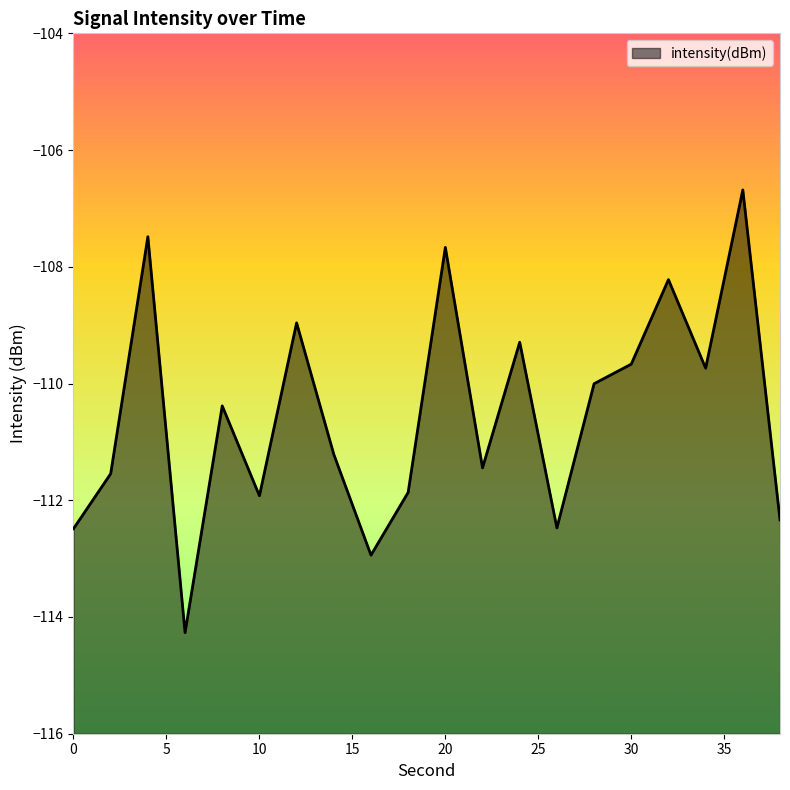

Between 26 and 22, which is larger?

22